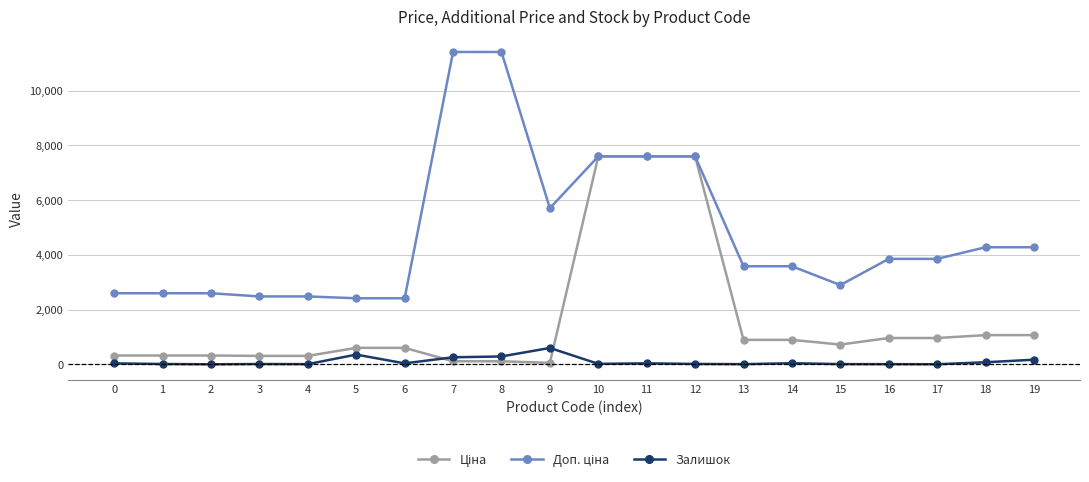

What is the highest value of the Залишок series?

601.0